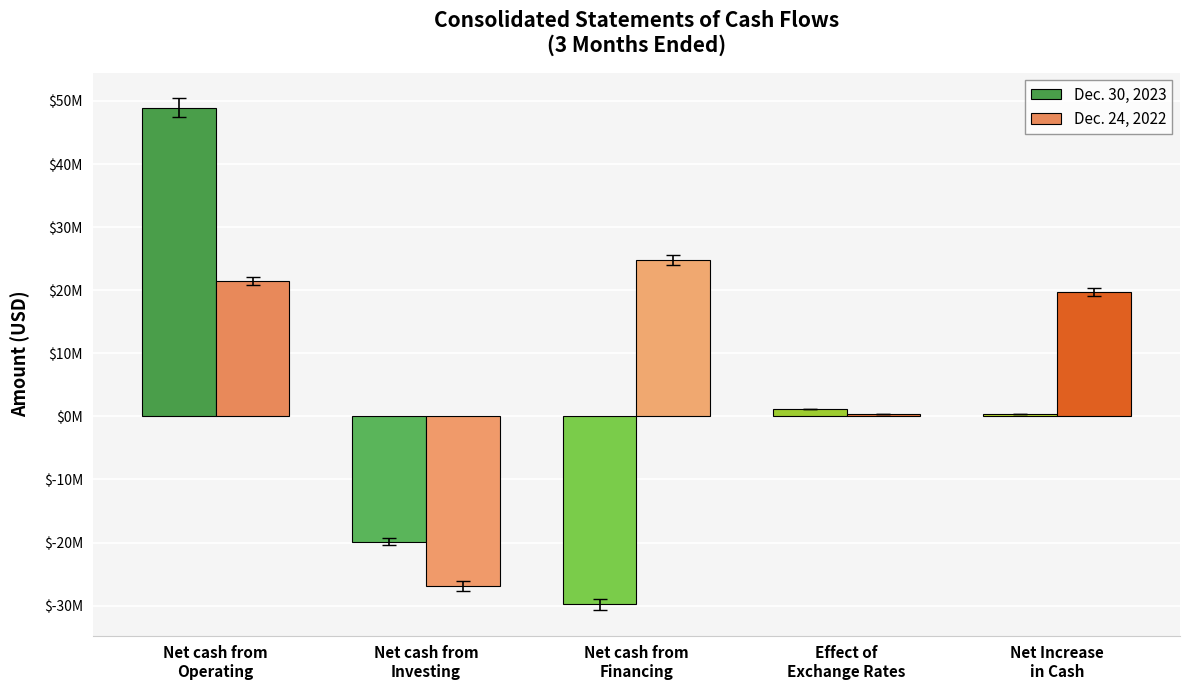

Reading right to left, transcribe all the data shown in this chart.

Dec. 30, 2023: Net Increase
in Cash=439000	Effect of
Exchange Rates=1147000	Net cash from
Financing=-29813000	Net cash from
Investing=-19848000	Net cash from
Operating=48953000
Dec. 24, 2022: Net Increase
in Cash=19685000	Effect of
Exchange Rates=363000	Net cash from
Financing=24793000	Net cash from
Investing=-26881000	Net cash from
Operating=21410000